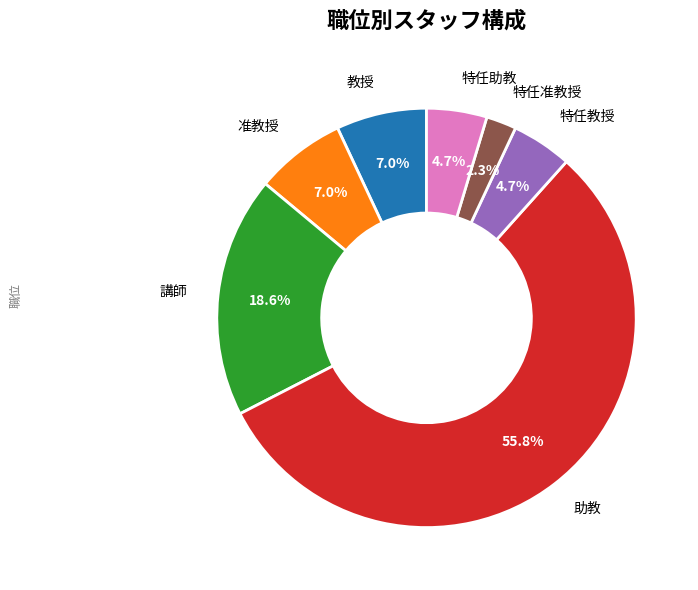

Is there any slice that represents more than half of the pie?

Yes